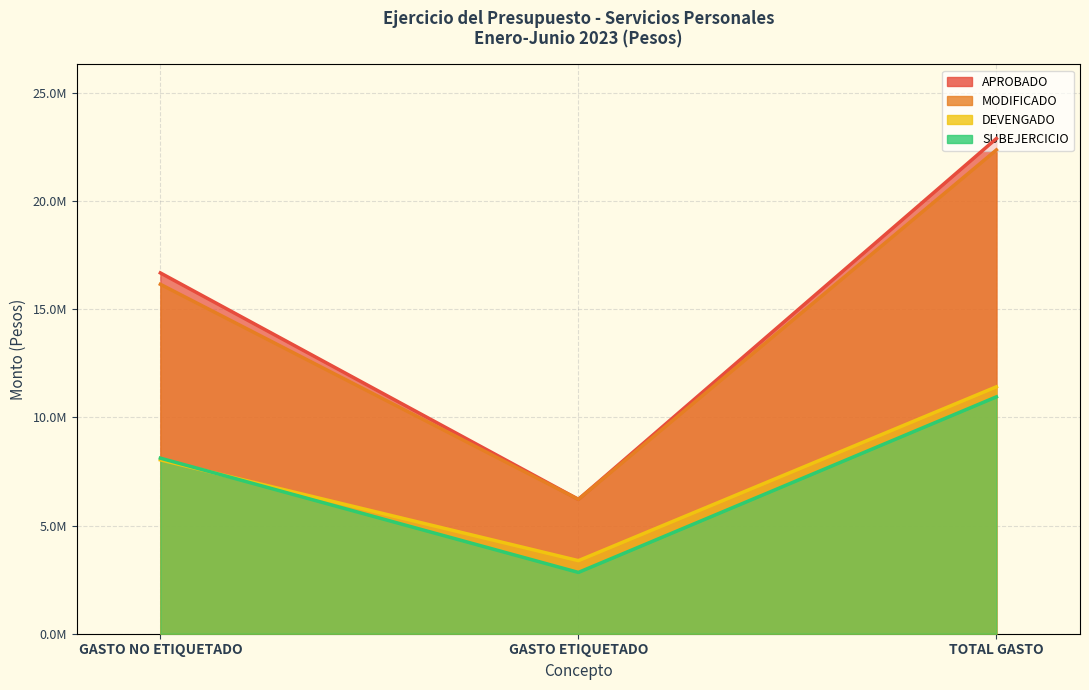

Reading left to right, extract all data points from this chart.

APROBADO: 16680209.0	6211825.8	22892034.8
MODIFICADO: 16154175.2	6211825.8	22366000.9
DEVENGADO: 8037662.0	3377916.0	11415578.0
SUBEJERCICIO: 8116513.2	2833909.8	10950422.9